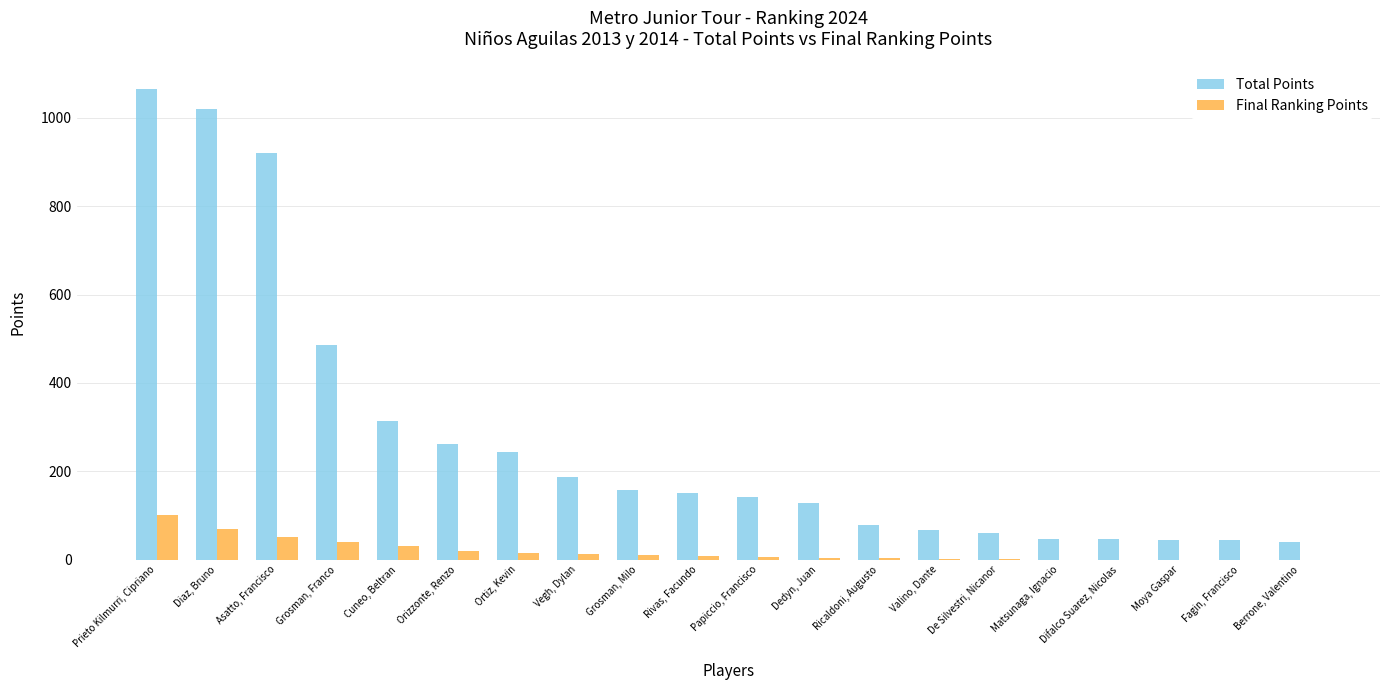

What are all the series names shown in the legend?

Total Points, Final Ranking Points